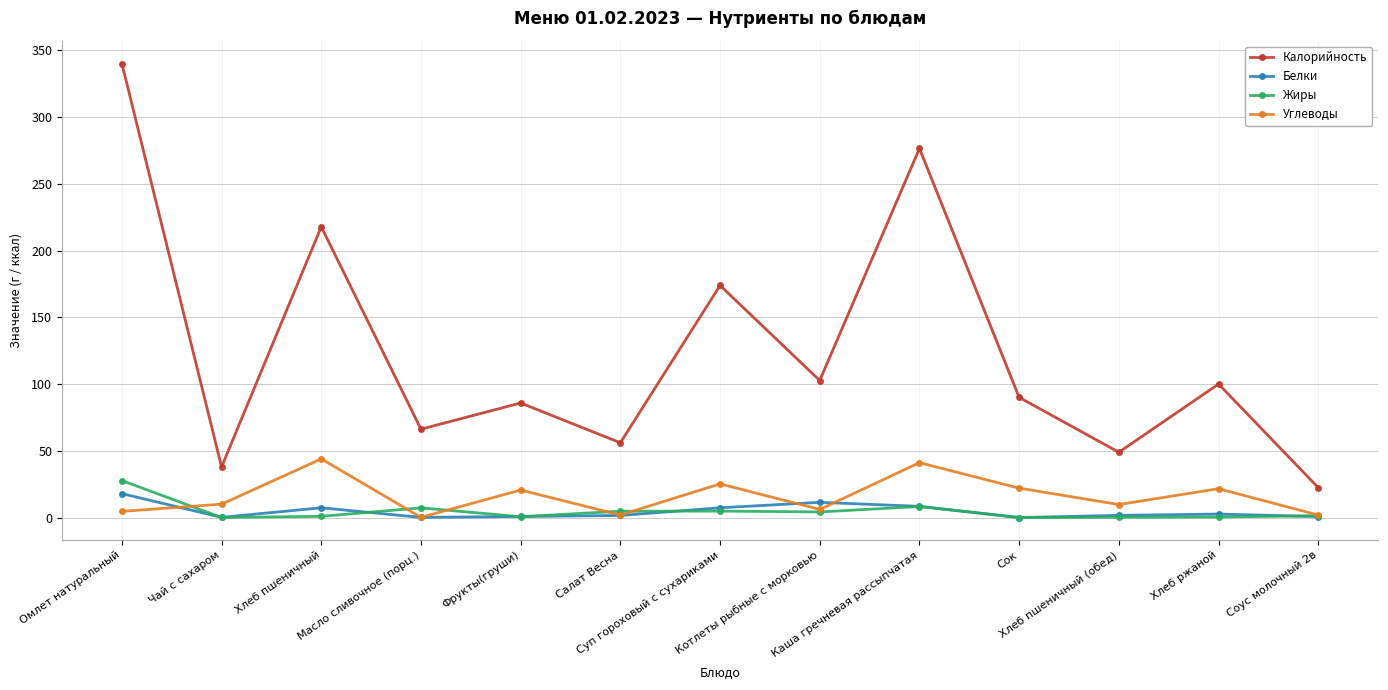

True or false: Углеводы and Калорийность cross at least once.

False